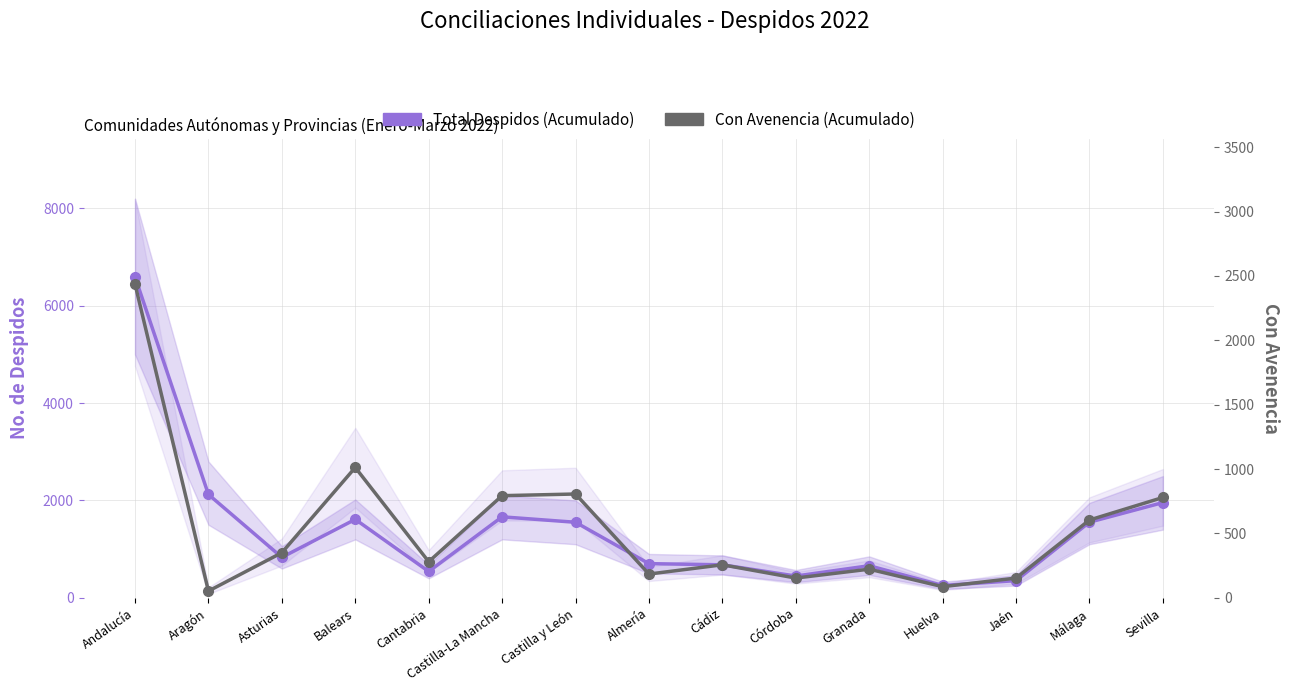

What value does the Total Despidos (Acumulado) series have at Aragón?

2123